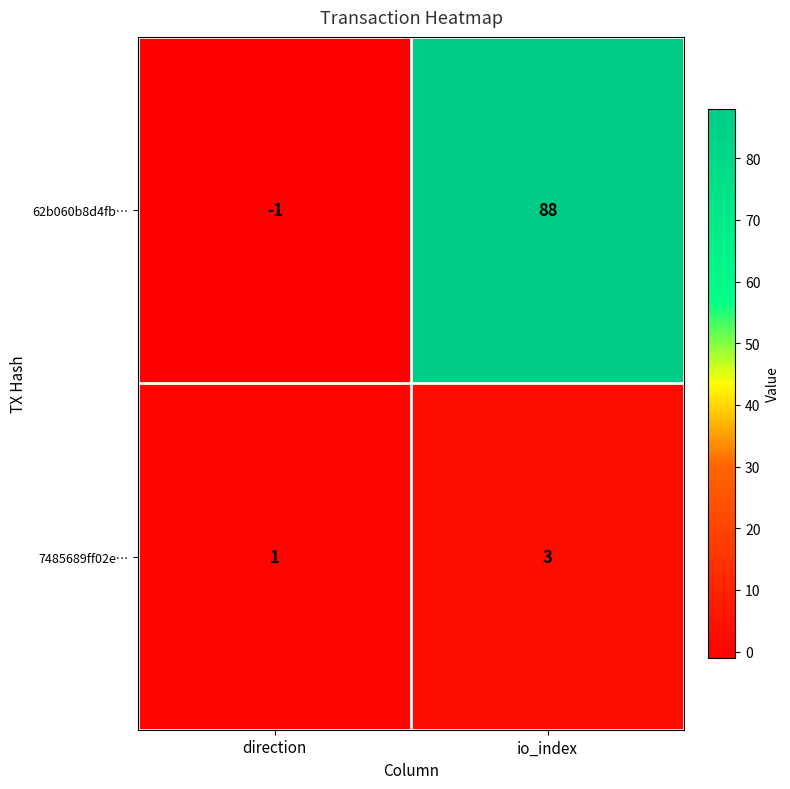

At how many categories does at least one series exceed 14?

1